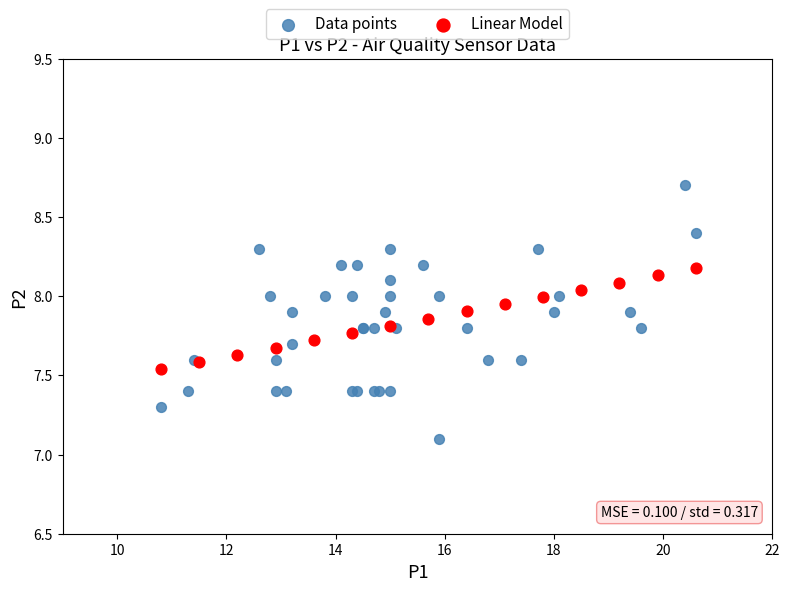

Which series contains the highest Y value?

Data points